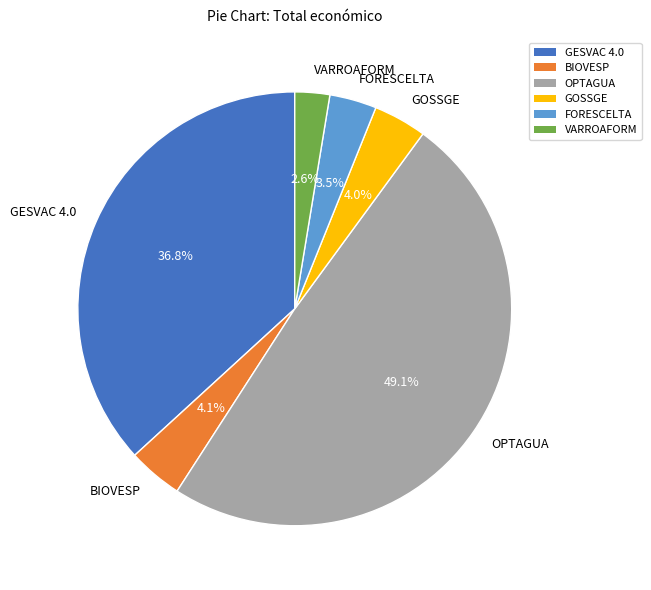

What percentage is the OPTAGUA slice, to the nearest percent?

49%